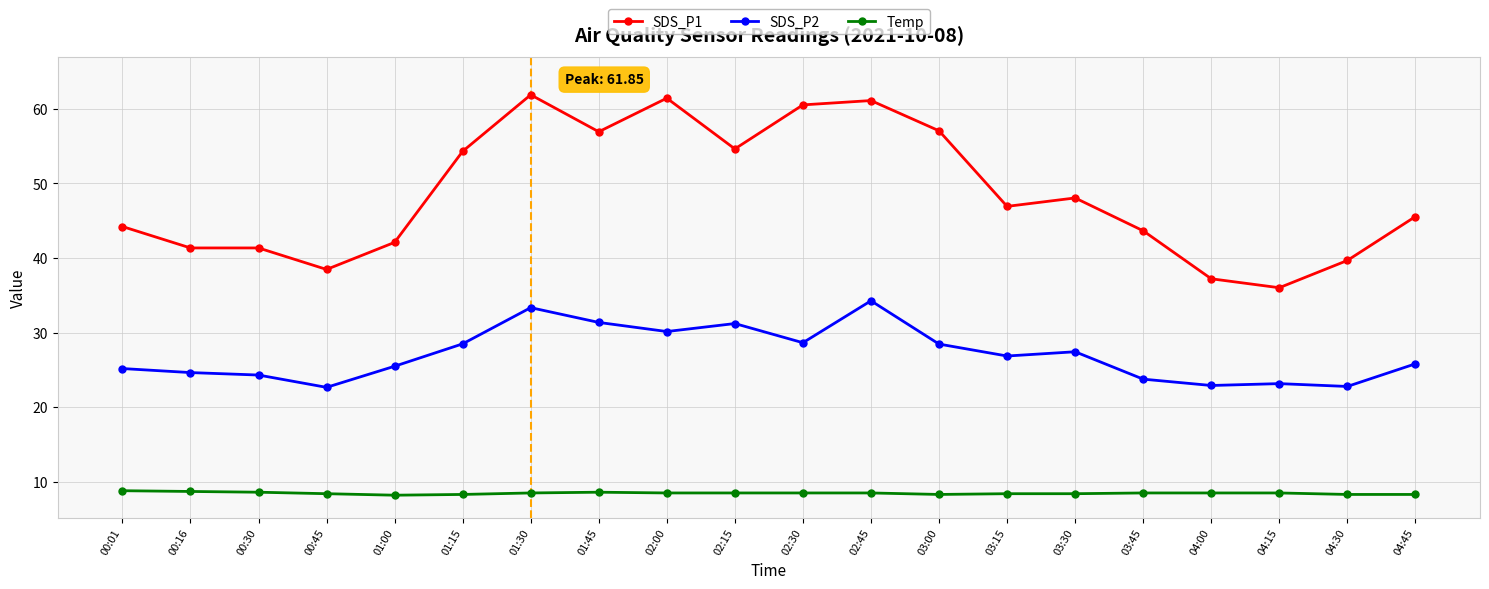

What is the label of the 2nd point from the left?

00:16